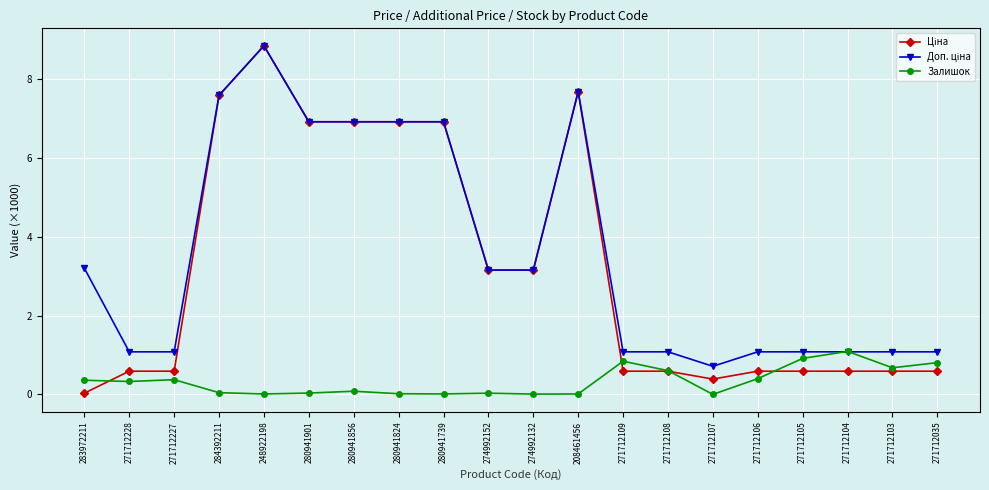

What position from the left is 271712227?

3